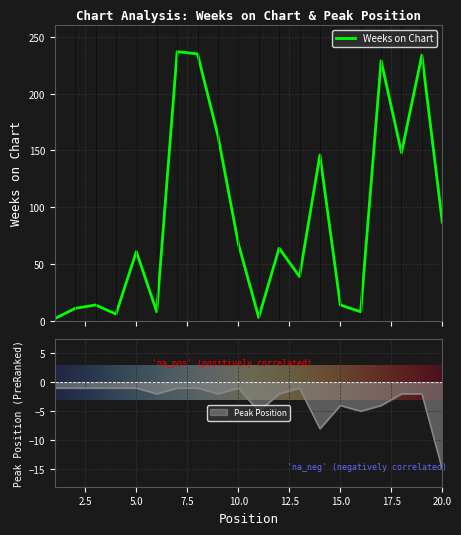

Reading right to left, list all the values displayed in this chart.

Weeks on Chart: 87	234	148	229	8	14	146	39	64	3	68	163	235	237	8	61	6	14	11	2
Peak Position: -15	-2	-2	-4	-5	-4	-8	-1	-2	-5	-1	-2	-1	-1	-2	-1	-1	-1	-1	-1